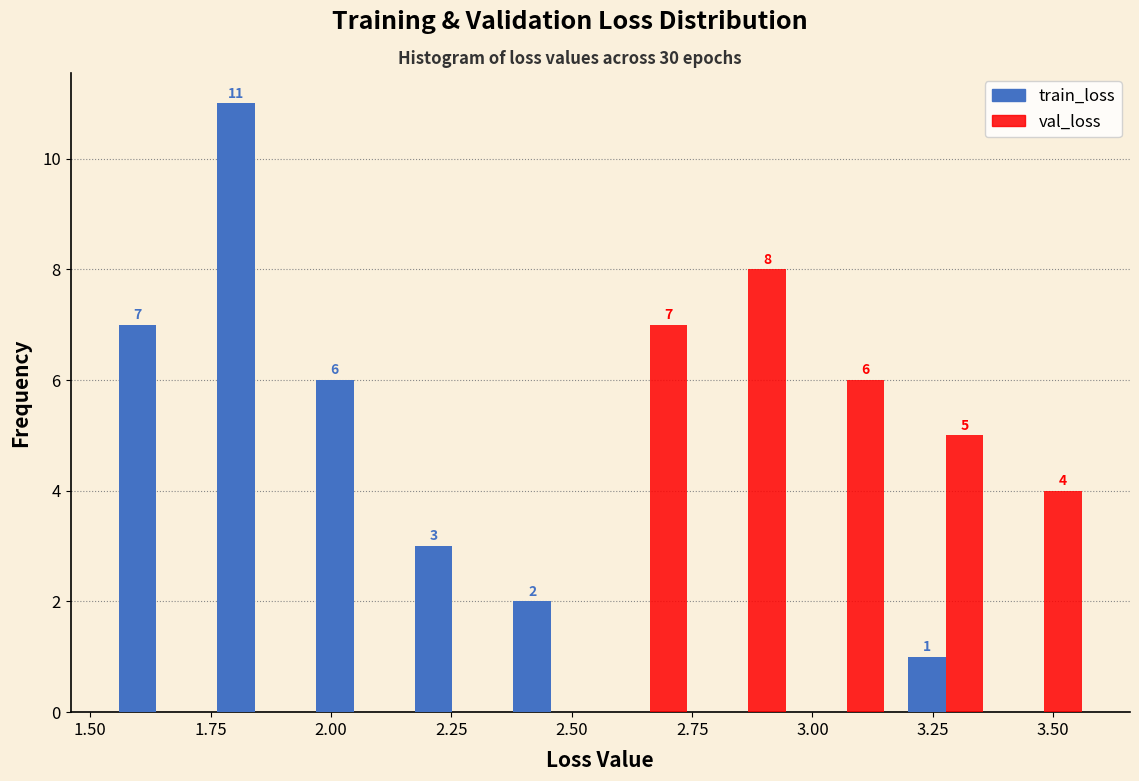

In the train_loss series, which range on the x-axis has the tallest bar?

1.75 to 1.95